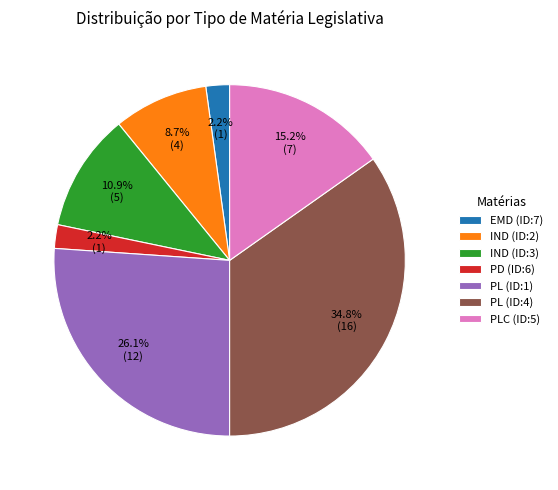

Is it true that PL (ID:1) is 40% of the pie?

False